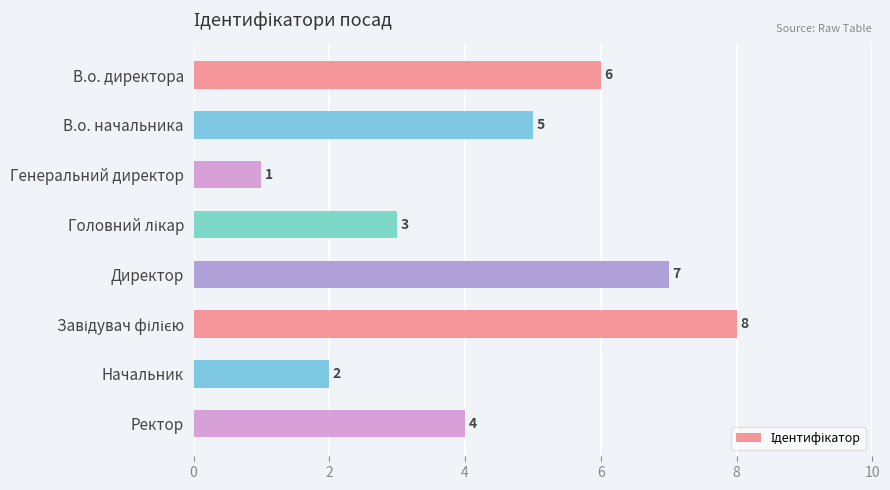

Reading bottom to top, what are all the values shown in this chart?

4	2	8	7	3	1	5	6